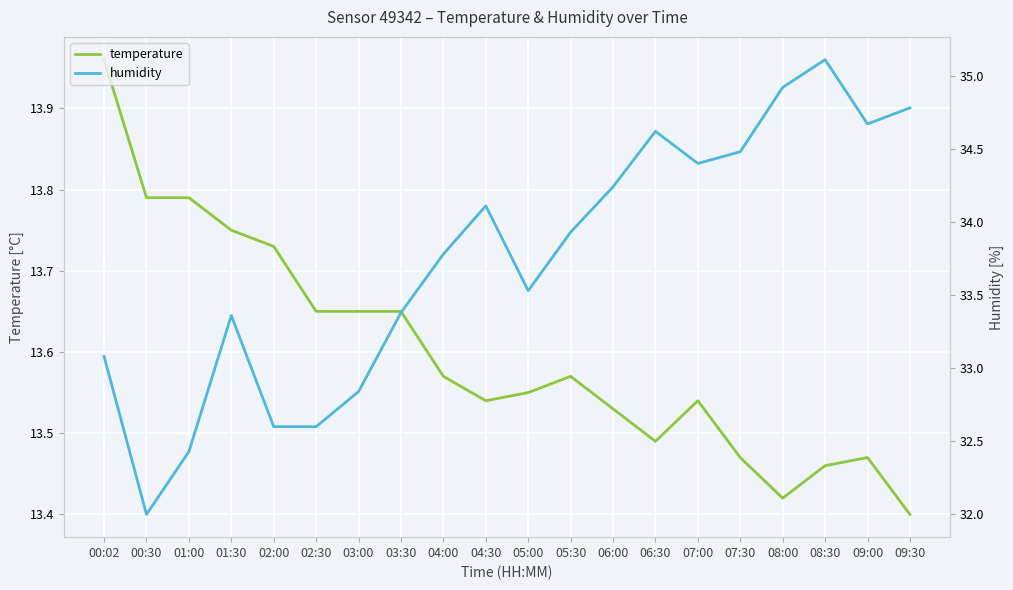

The humidity series shows 34.2 at 06:00. True or false?

True